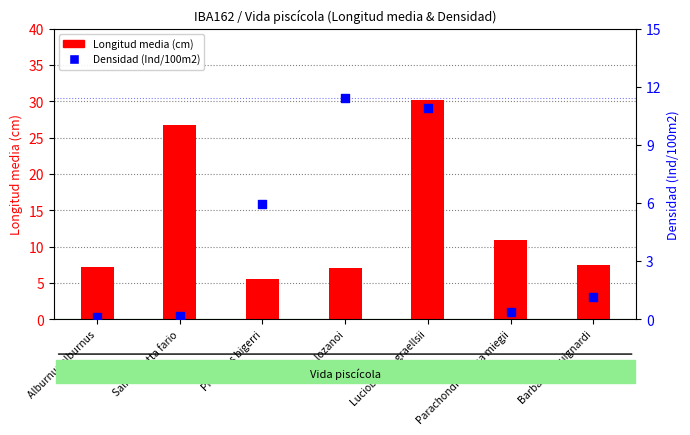

What are all the series names shown in the legend?

Longitud media, Densidad